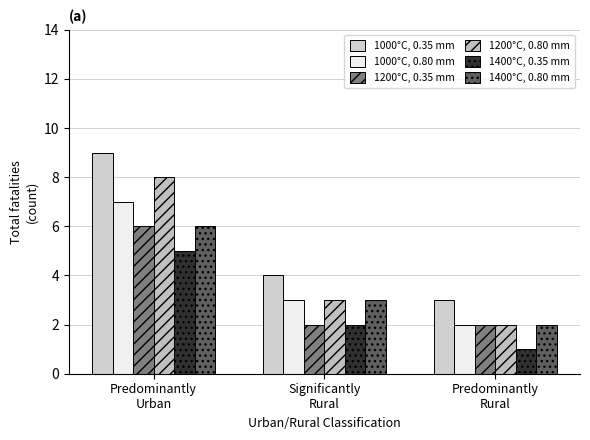

What position from the right is Predominantly
Rural?

1